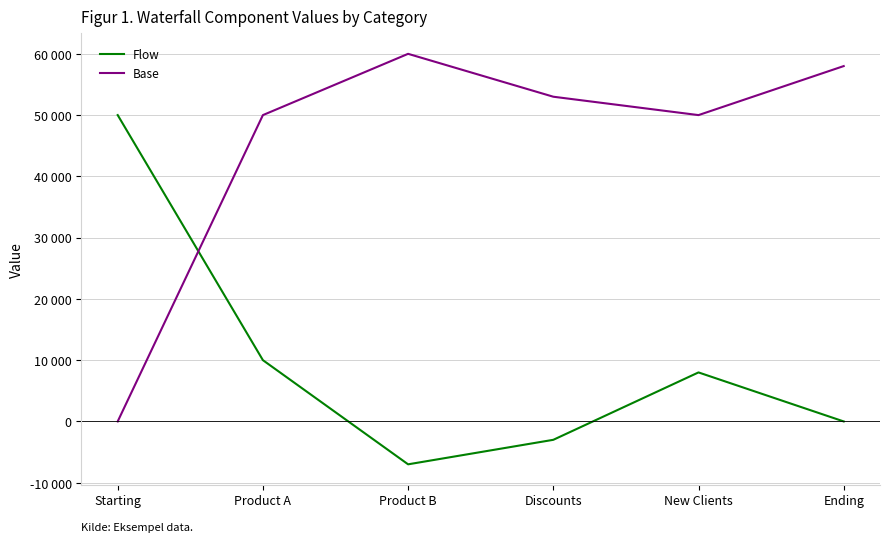

Is it true that Flow equals -10406 at Product B?

False